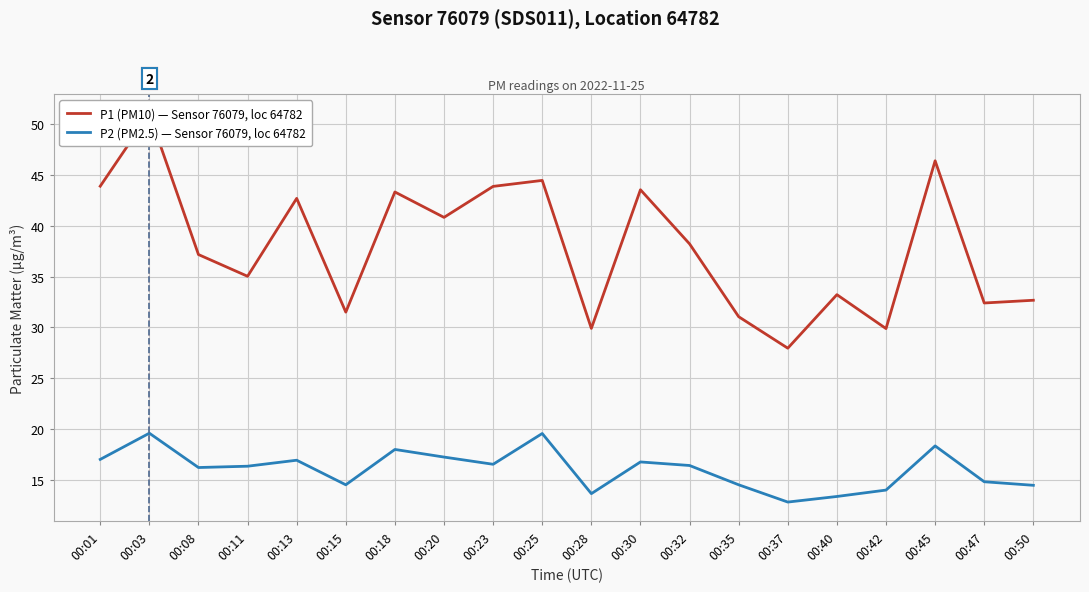

How many interior local valleys does the P1 (PM10) — Sensor 76079, loc 64782 series have?

7